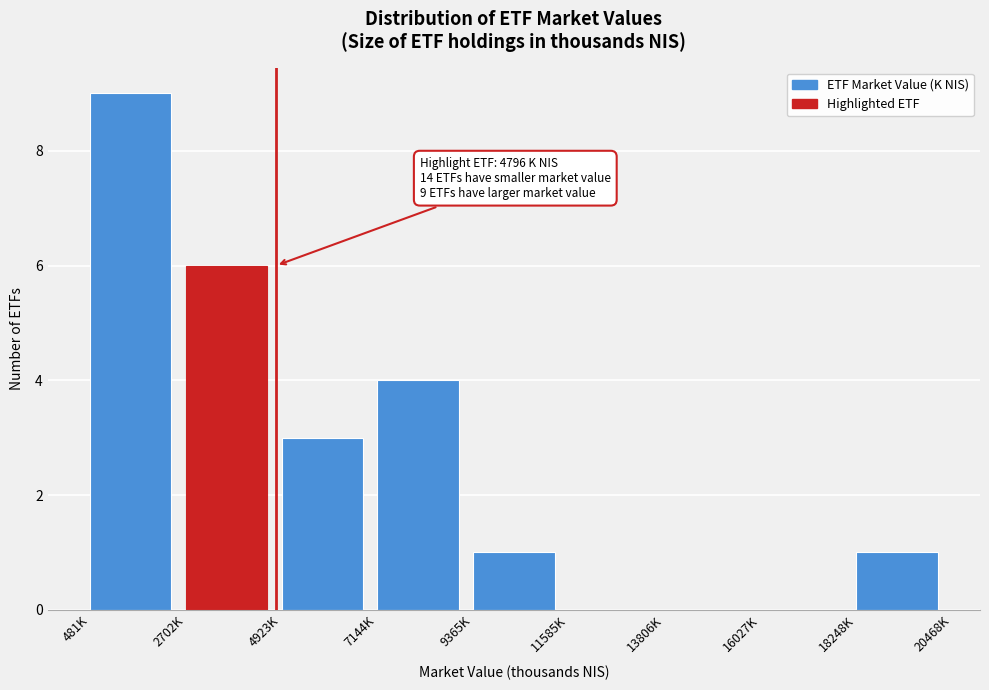

Reading right to left, what are all the values shown in this chart?

18248K=1	16027K=0	13806K=0	11585K=0	9365K=1	7144K=4	4923K=3	2702K=6	481K=9